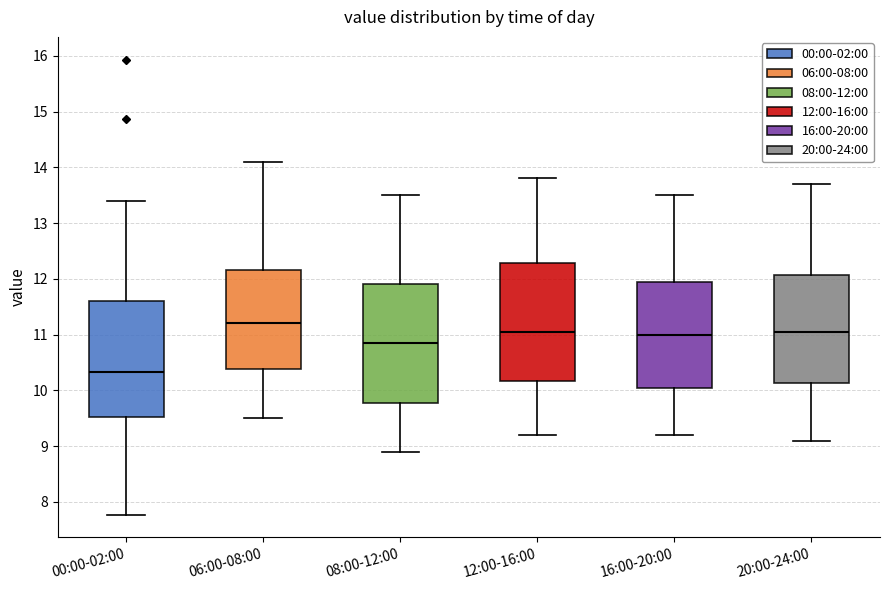

Where does the lower whisker of the box for 16:00-20:00 end on the y-axis? The values are not printed on the chart, so give them approximately, as read against the axis.

9.2